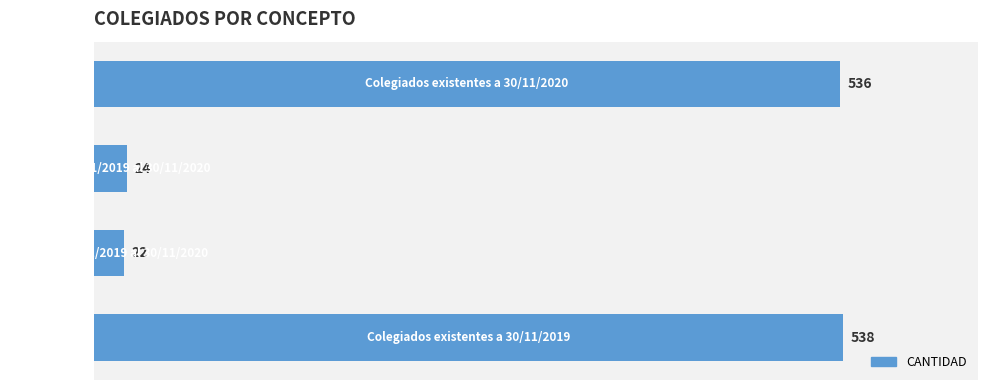

What is the average value?

280